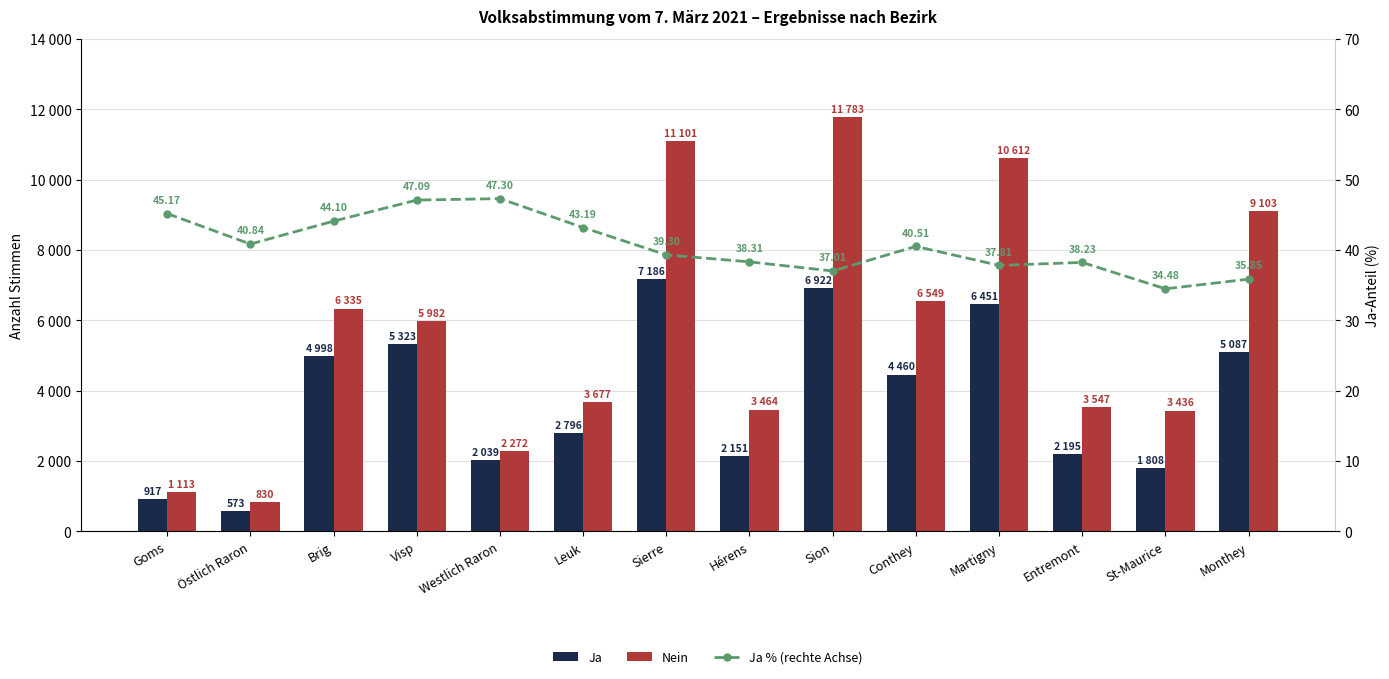

Which series has the largest total across all categories?

Nein